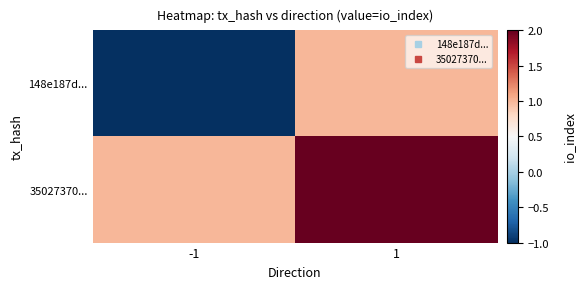

Which has a higher value, 1 or -1?

1